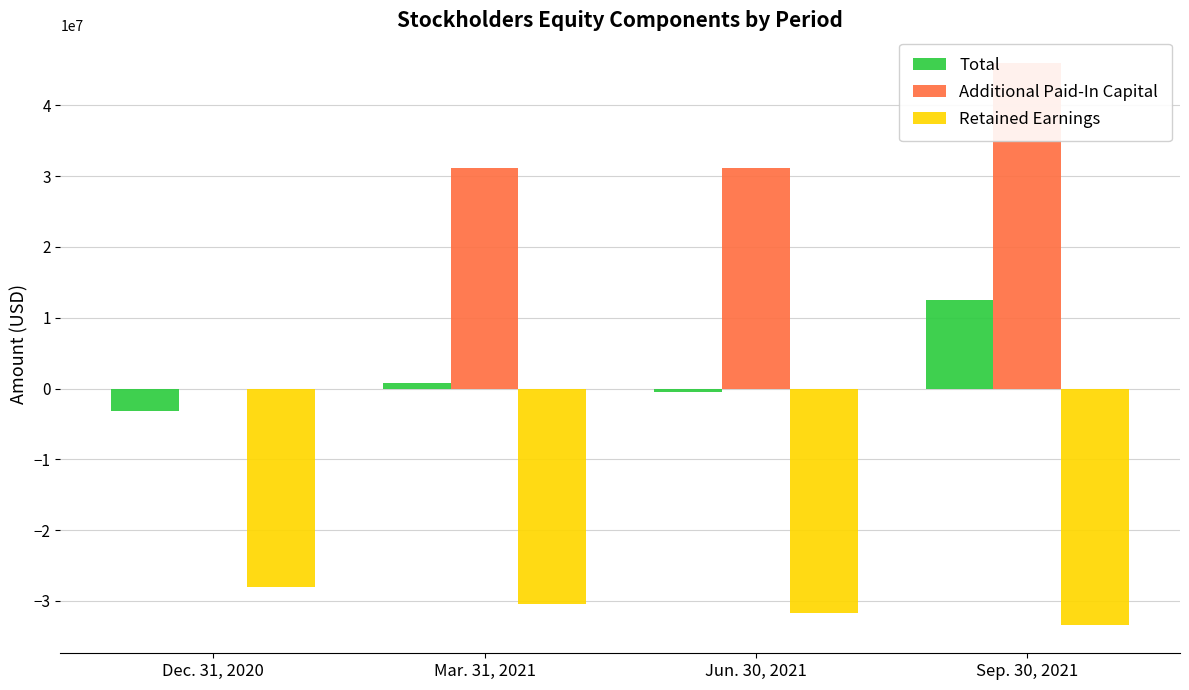

What is the maximum value for Total?

12490555